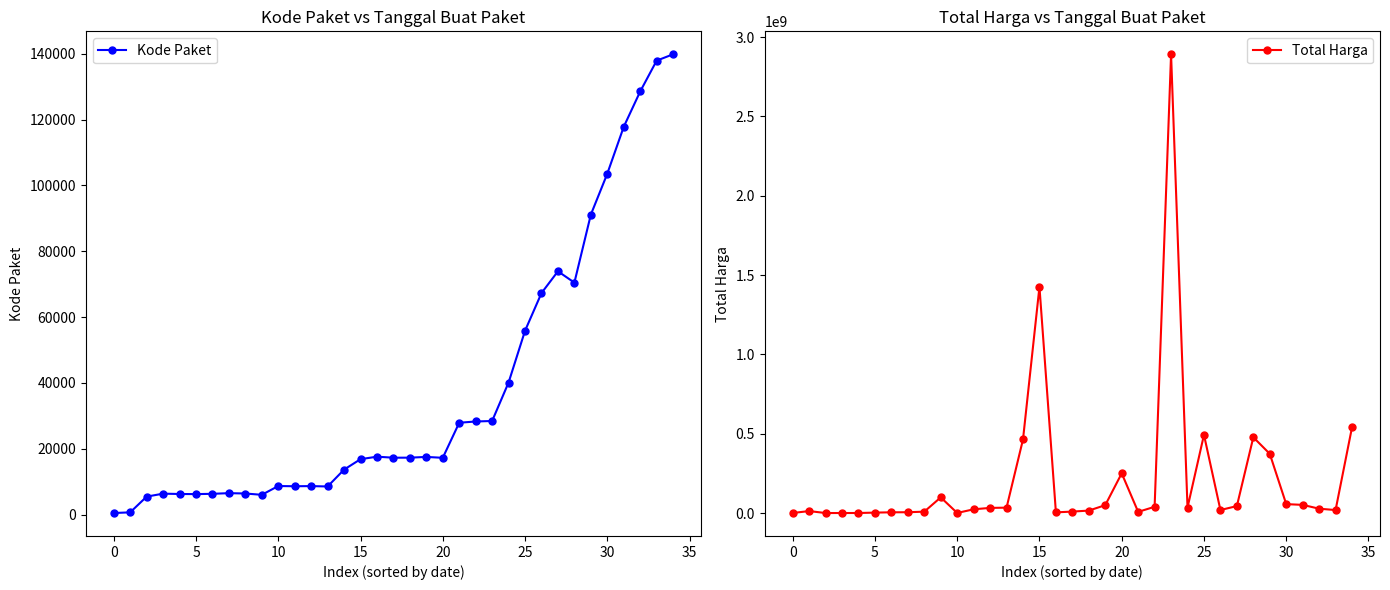

At 27, list the series in order from largest to smallest.

Total Harga, Kode Paket